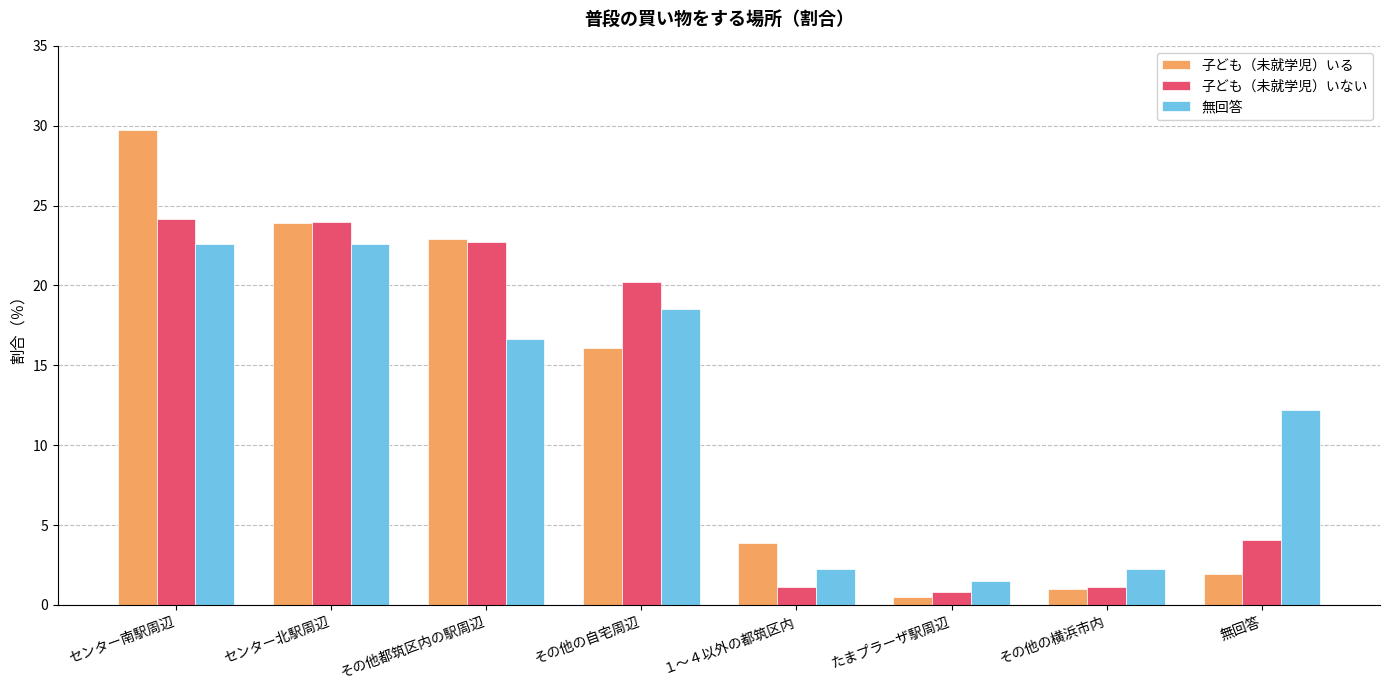

Between センター南駅周辺 and その他の横浜市内, which series saw the biggest shift?

子ども（未就学児）いる